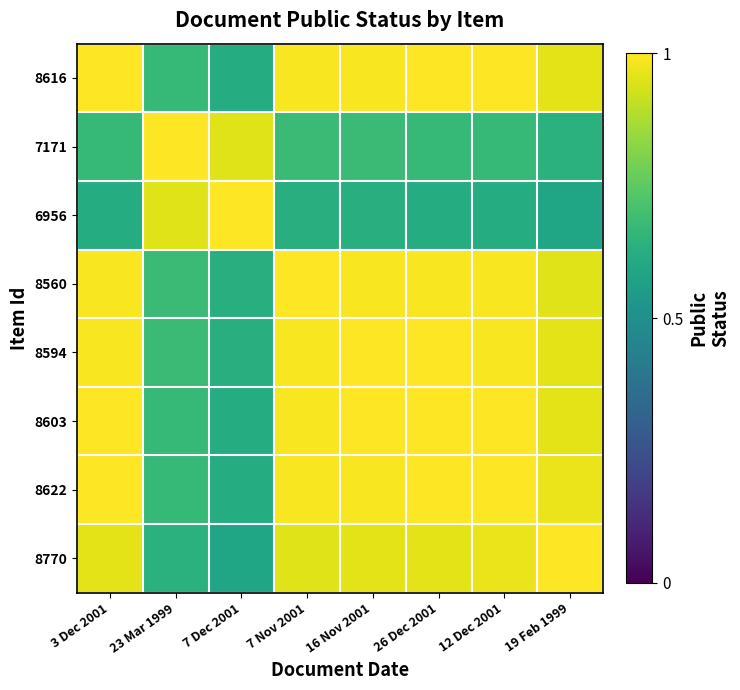

What is the greatest value displayed?

1.0